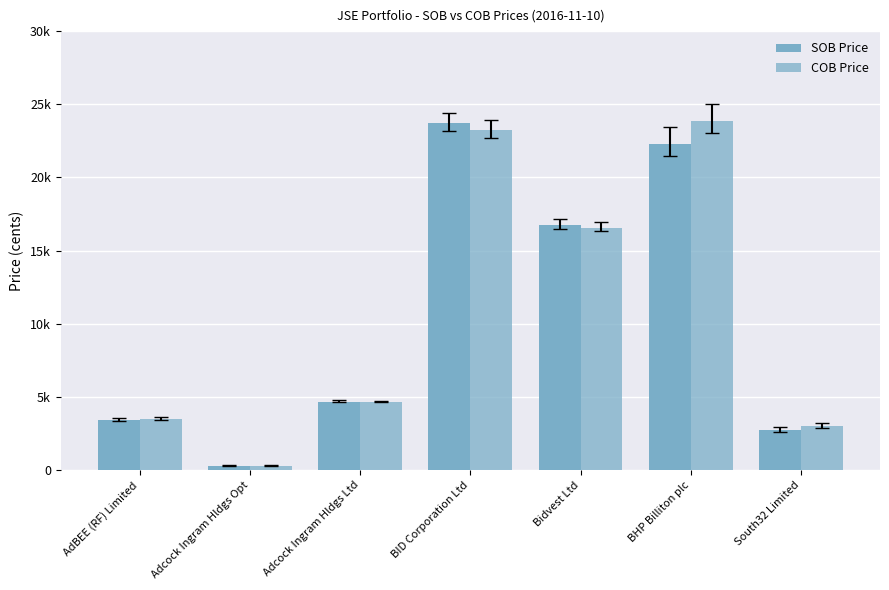

Are the bars horizontal?

No